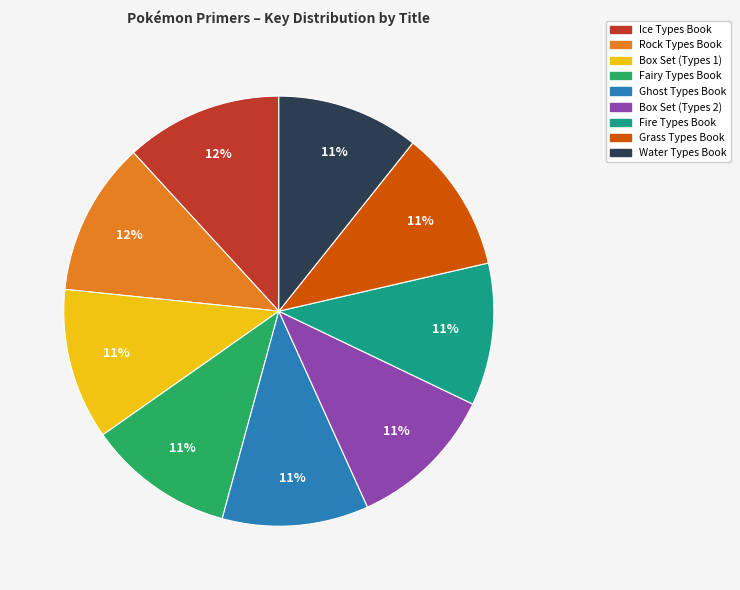

How many segments does this pie chart have?

9